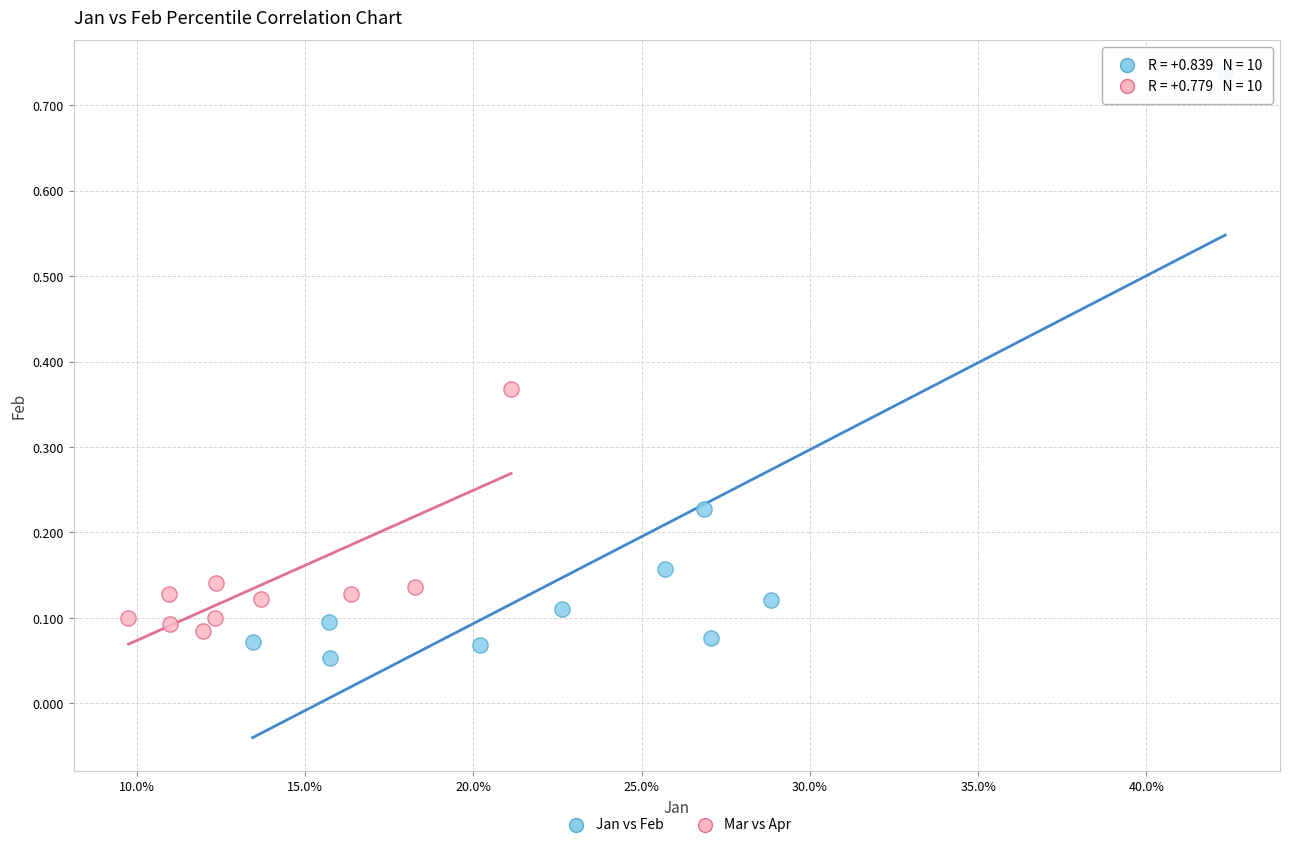

Which series reaches the maximum Y coordinate?

Jan vs Feb